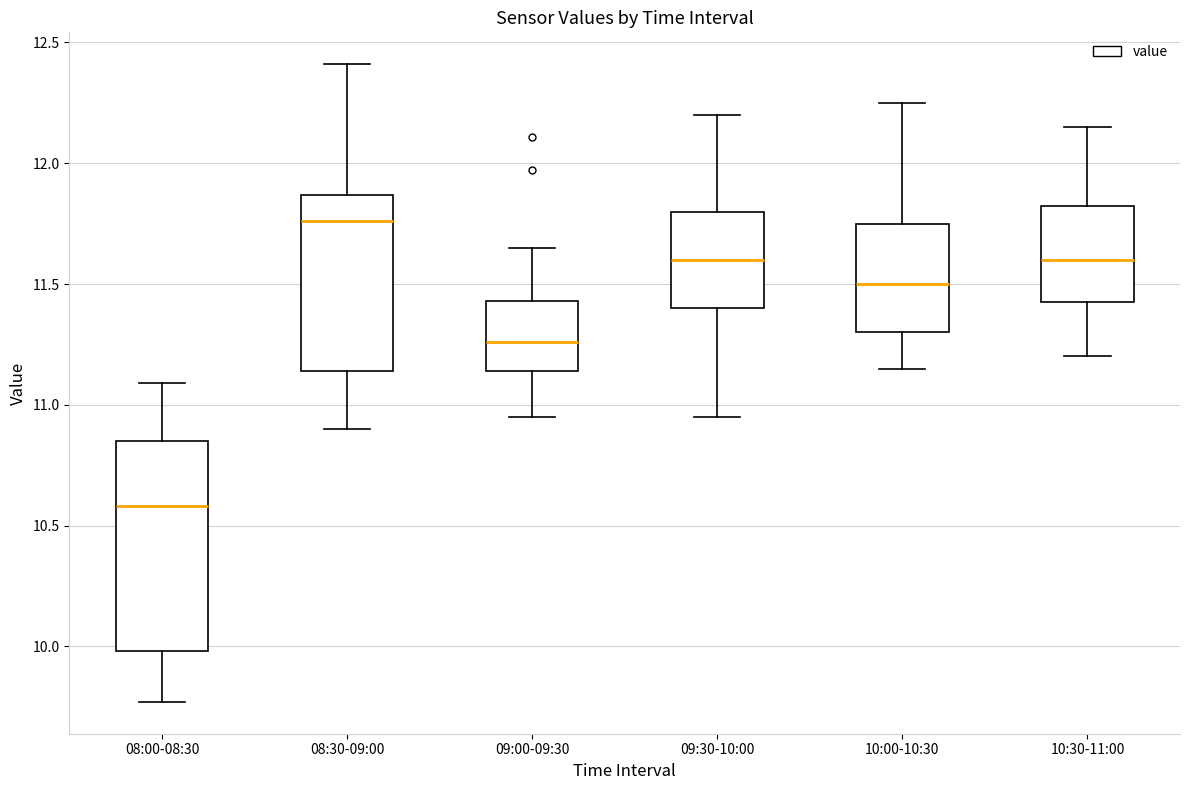

Which box's median line is the highest?

08:30-09:00